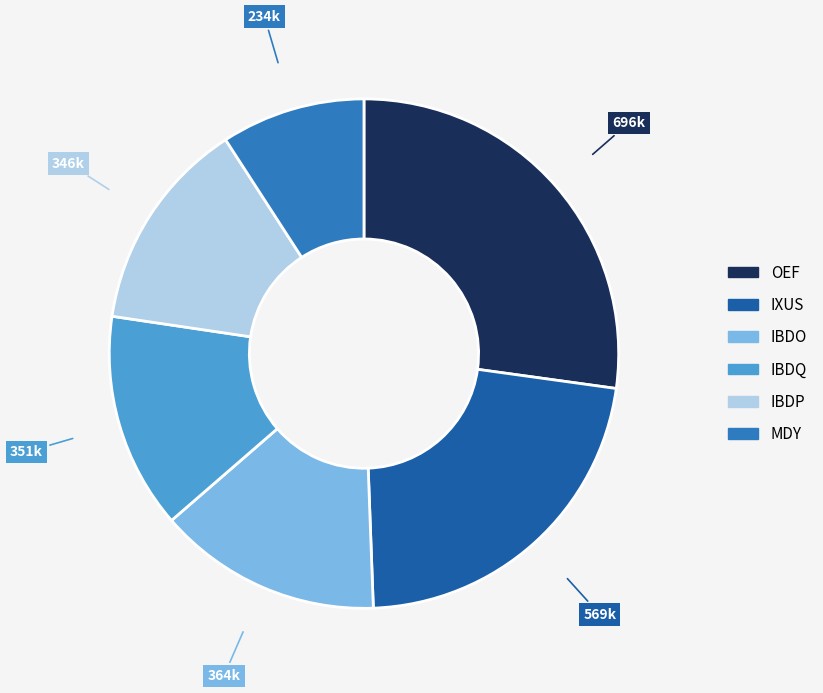

How many segments does this pie chart have?

6